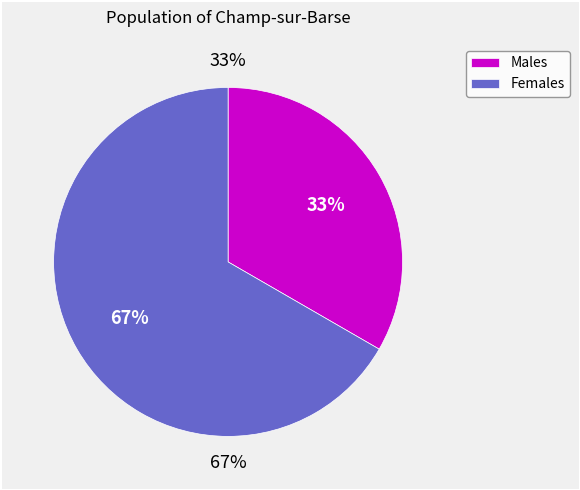

Which slice is the largest?

Жіноча